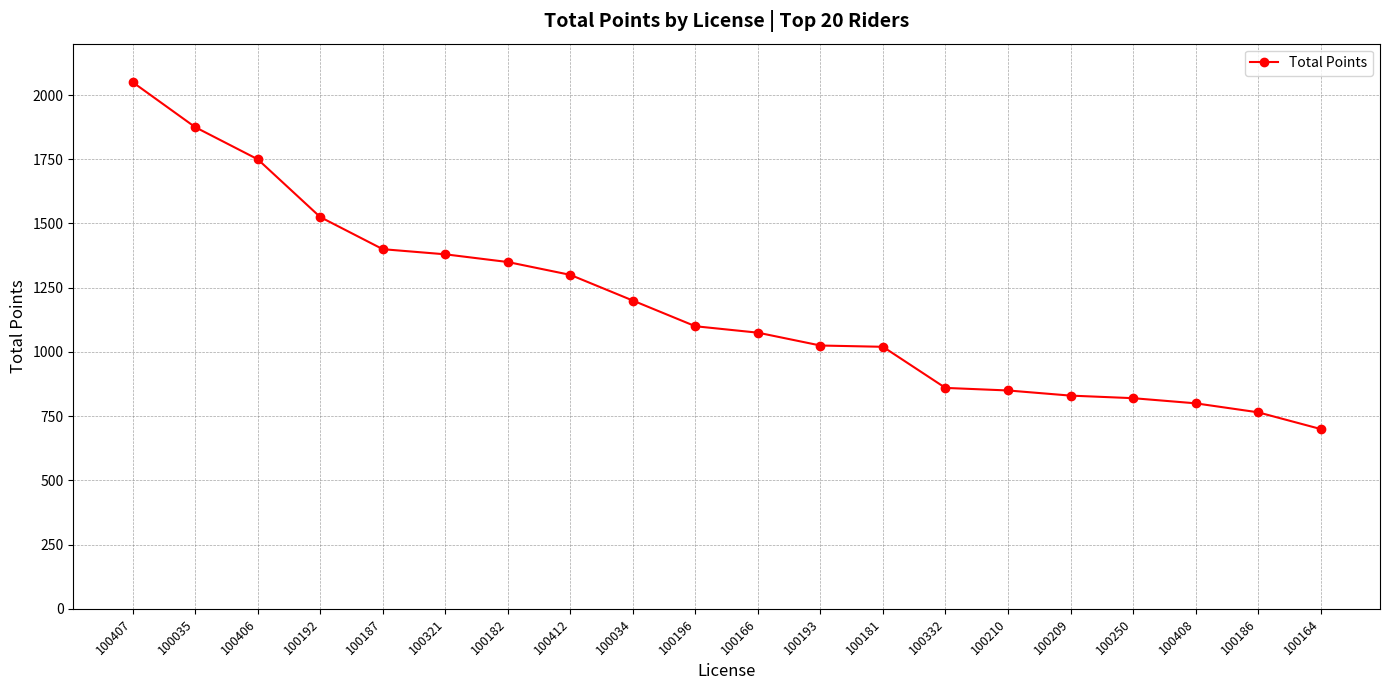

What value does the data have at 100408, to the nearest 10?

800